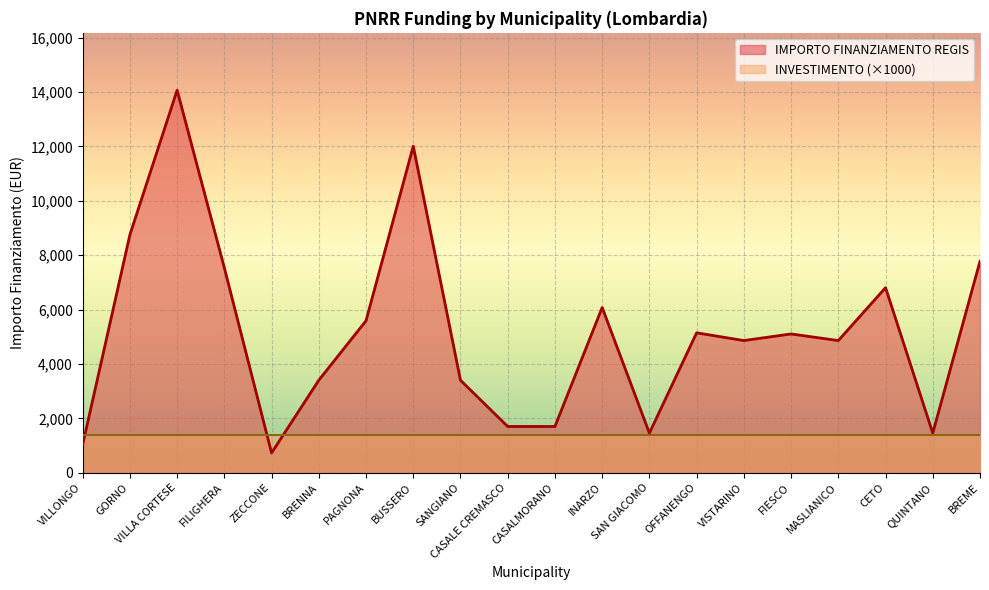

What is the change in value from OFFANENGO to MASLIANICO?

-285